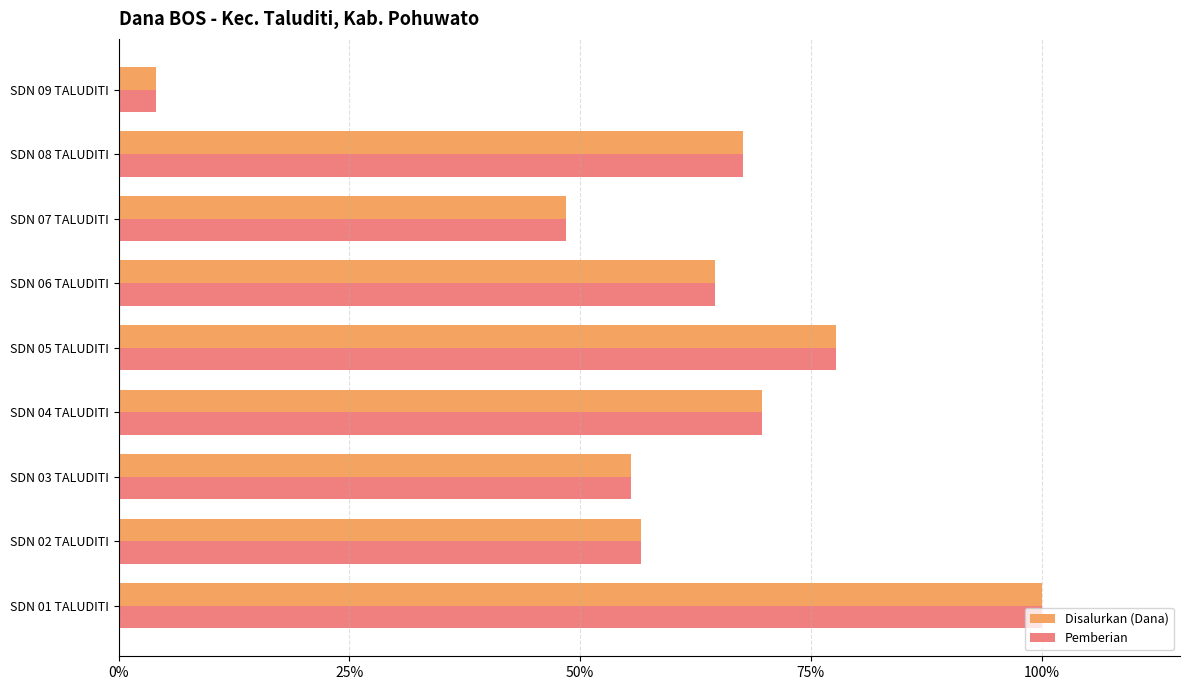

What is the average value of the Disalurkan (Dana) series?

0.6